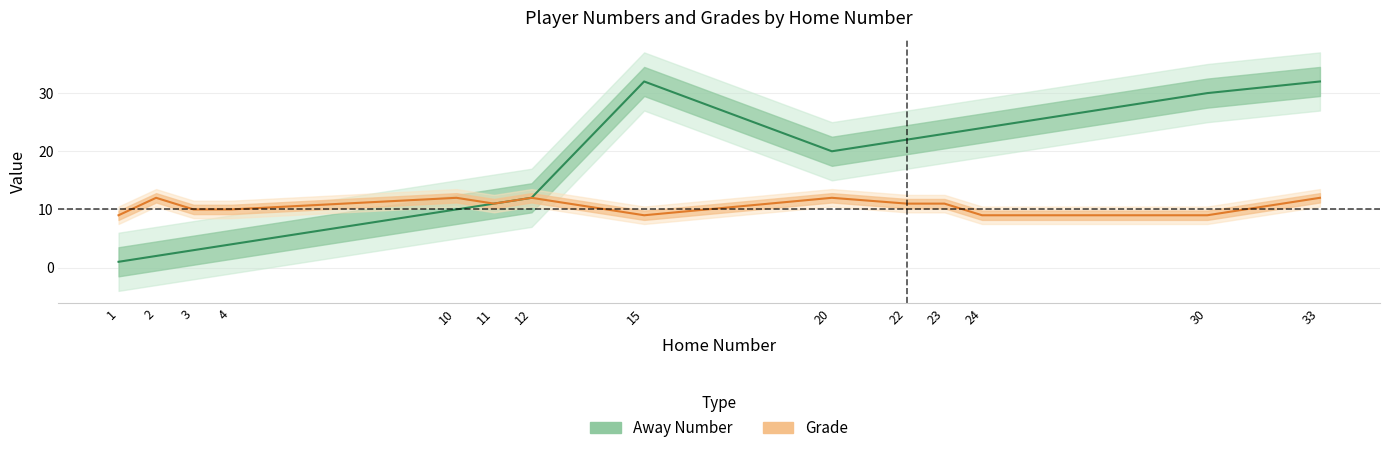

Which series has the largest range (max minus min)?

Away Number